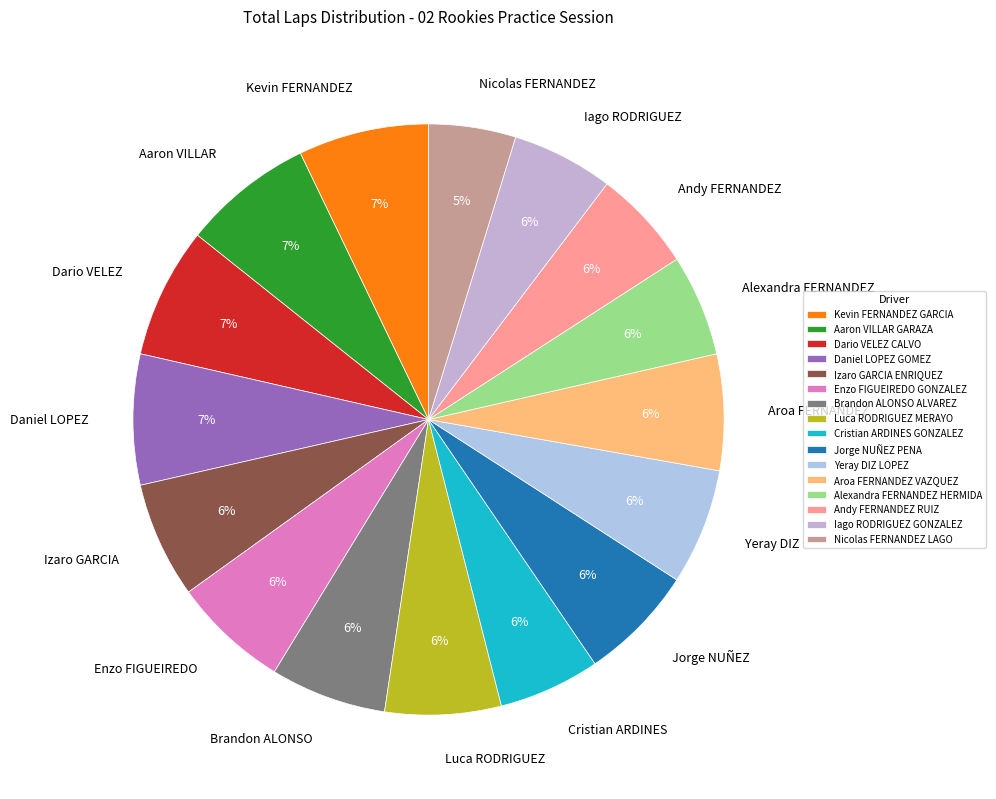

The Aroa FERNANDEZ VAZQUEZ slice represents 6% of the pie. True or false?

True